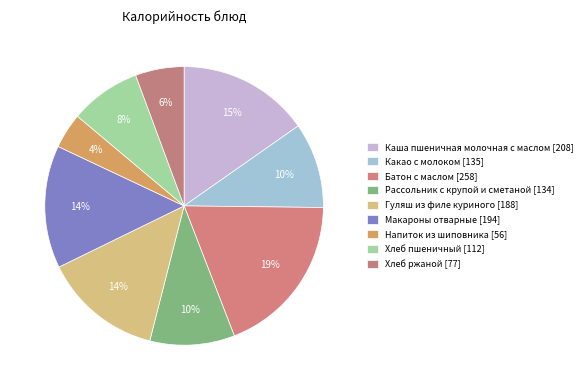

Is it true that Гуляш из филе куриного is 1% of the pie?

False